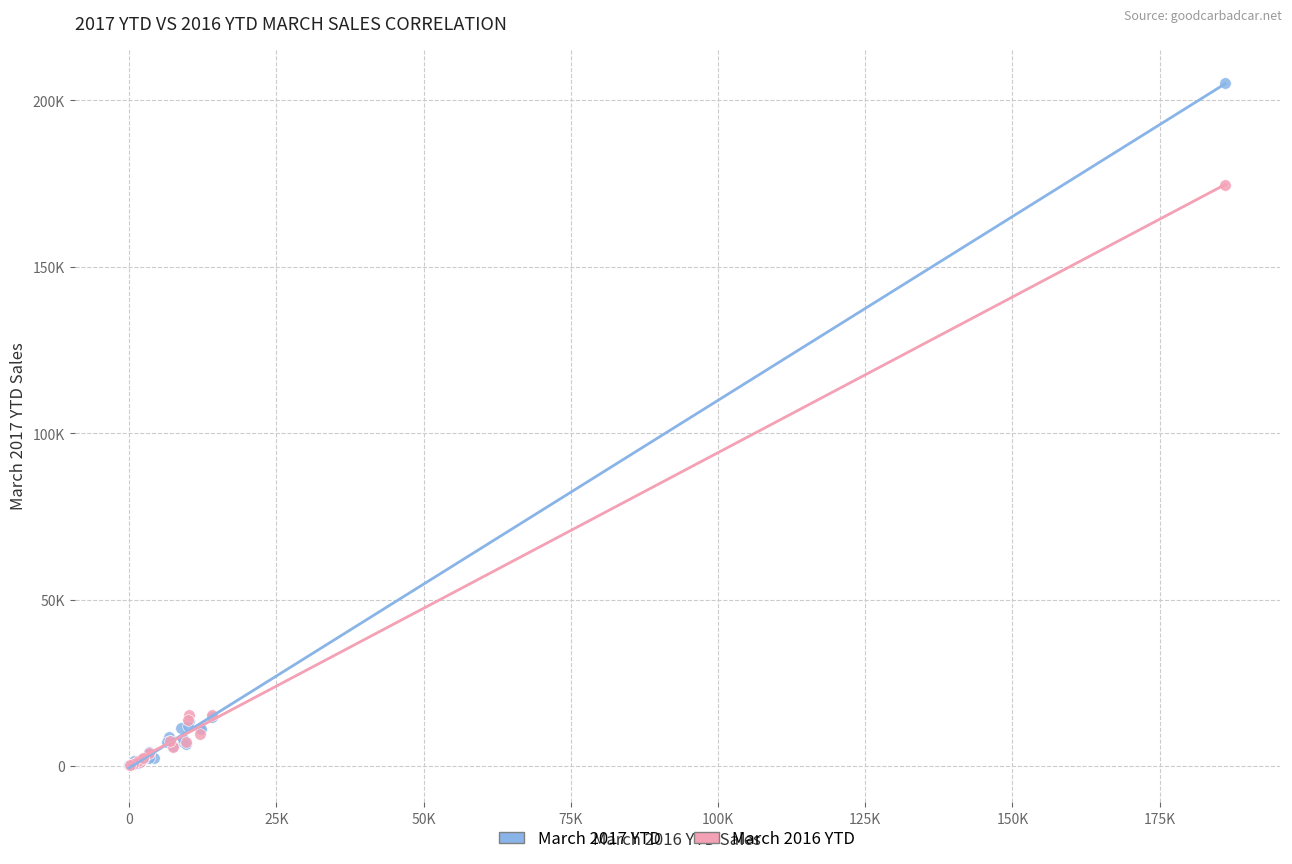

What are all the series names shown in the legend?

March 2017 YTD, March 2016 YTD